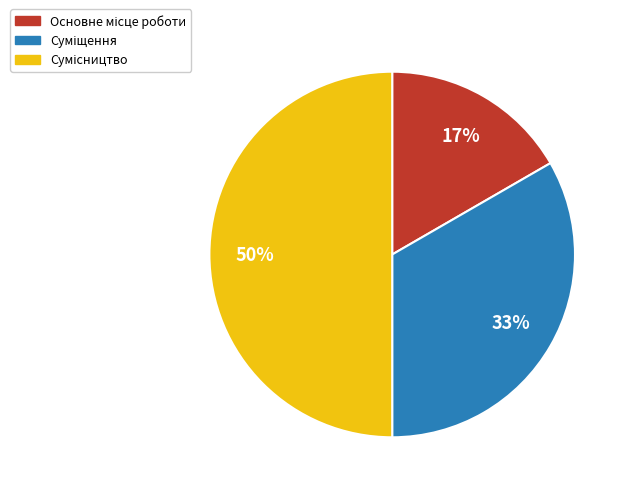

To the nearest percent, what is the difference between the largest and smallest slice percentages?

33%